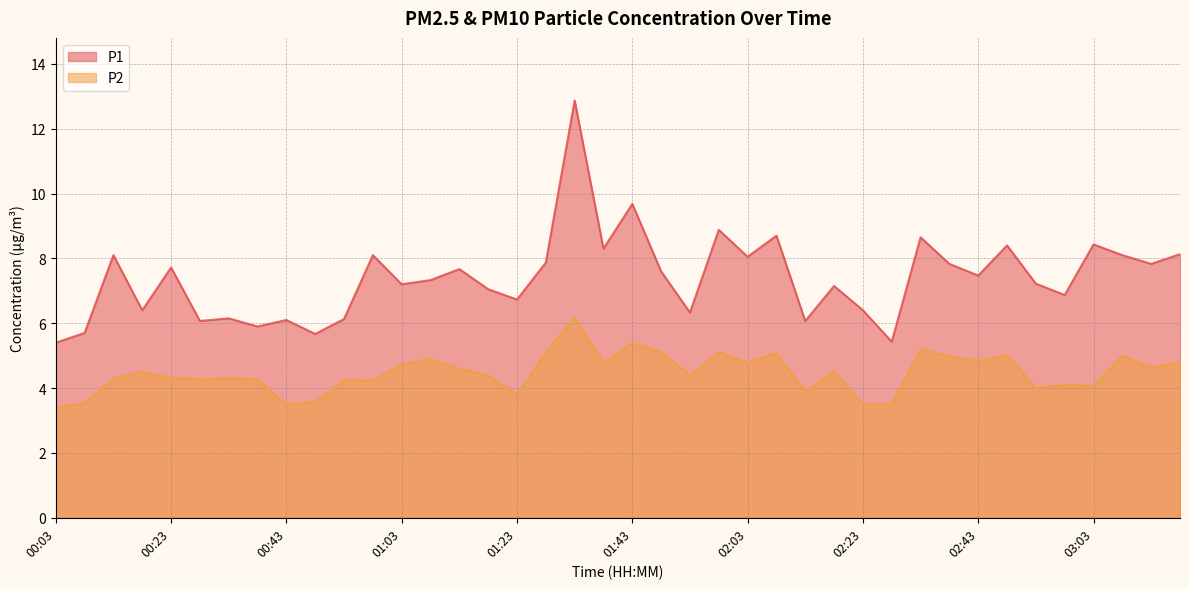

At which label does P2 reach its minimum?

00:03